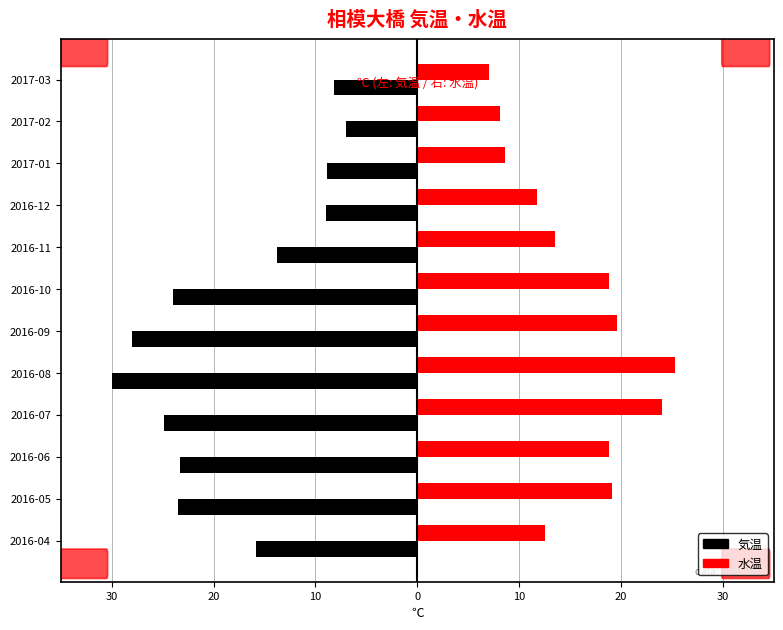

What is the highest value of the 気温 series?

-7.0